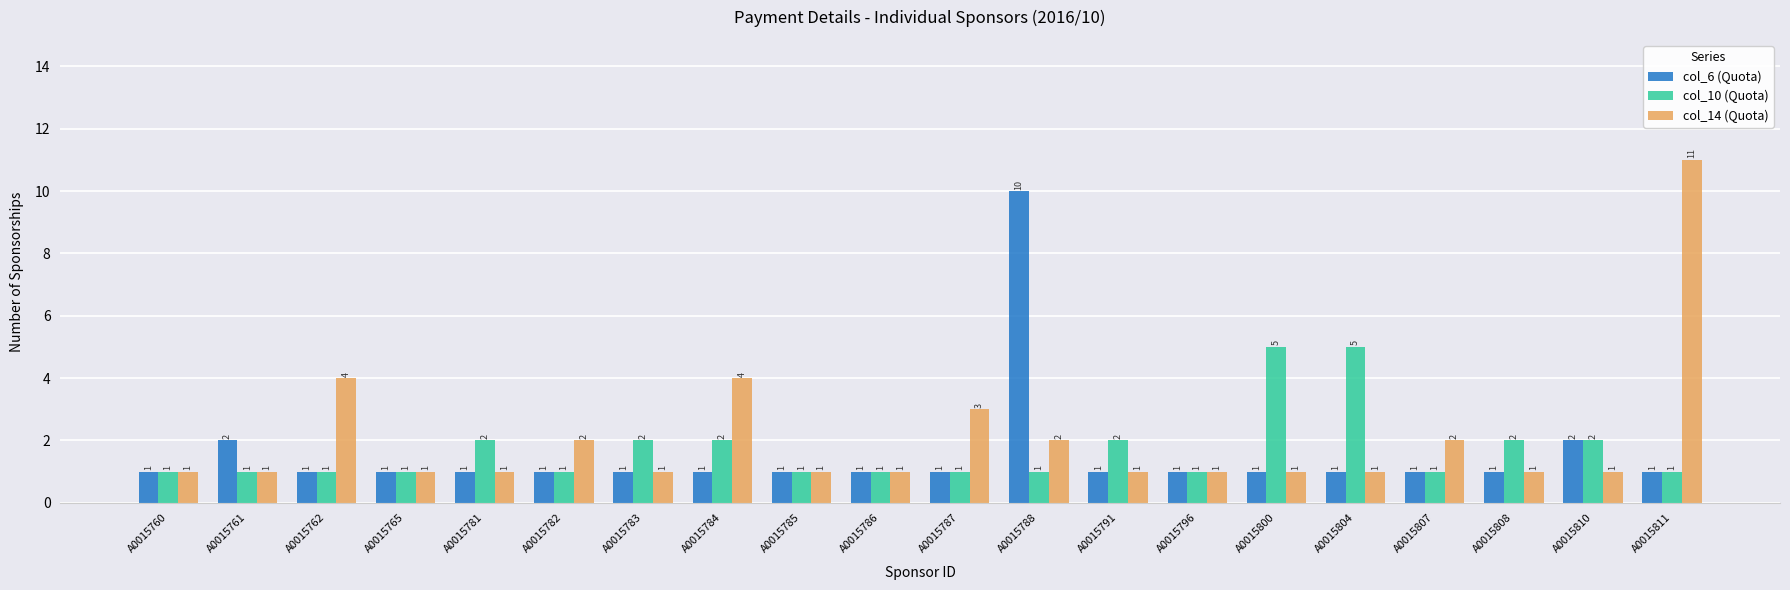

What are all the series names shown in the legend?

col_6 (Quota), col_10 (Quota), col_14 (Quota)